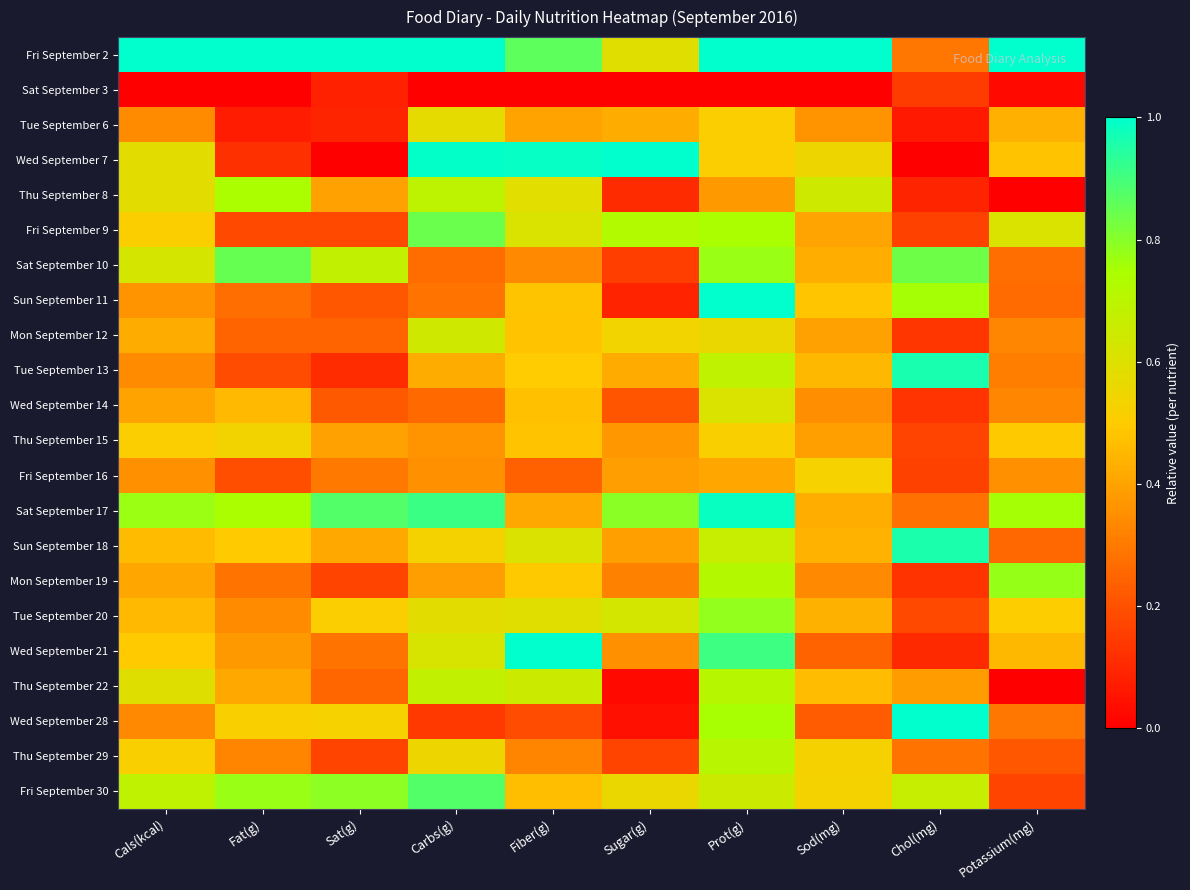

At which category is the sum across all series the highest?

Prot(g)